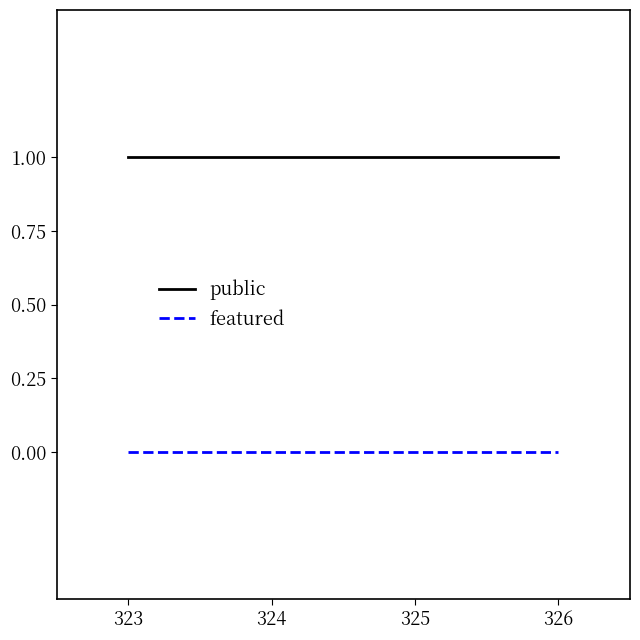

Reading right to left, transcribe all the data shown in this chart.

public: 326=1	325=1	324=1	323=1
featured: 326=0	325=0	324=0	323=0